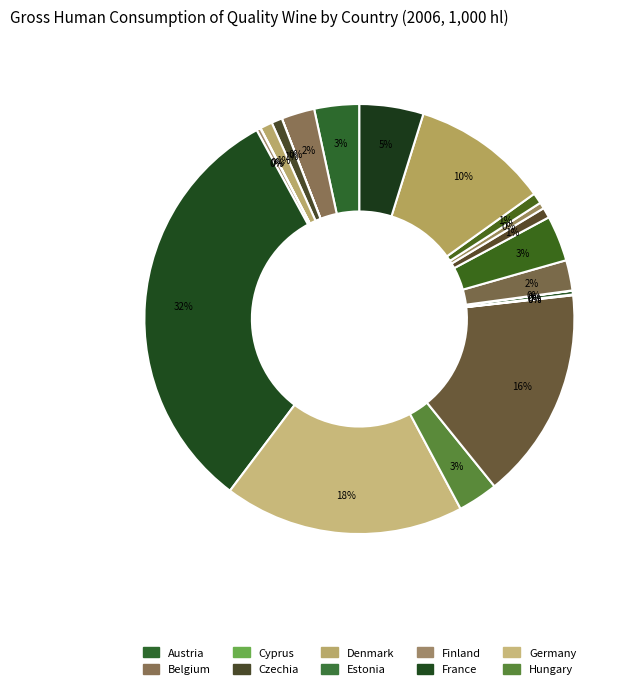

To the nearest percent, what is the difference between the largest and smallest slice percentages?

32%